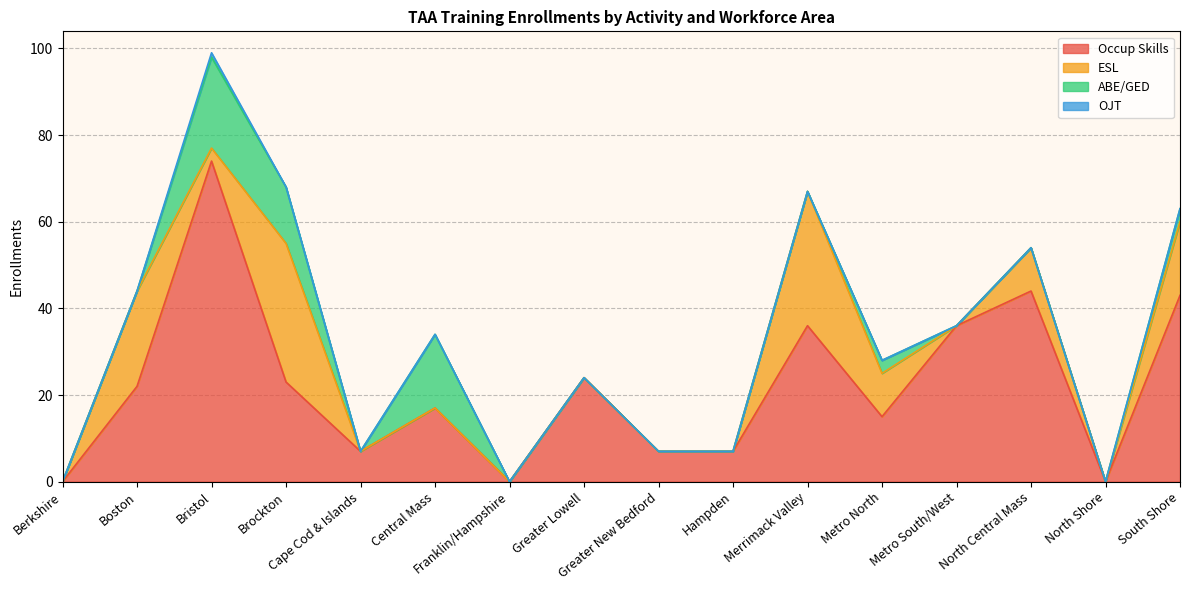

In ABE/GED, how many points are higher than both neighbors (excluding endpoints)?

3